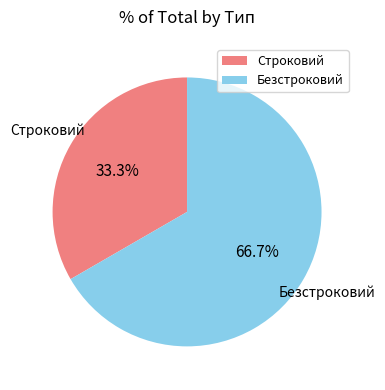

How many slices are in this pie chart?

2